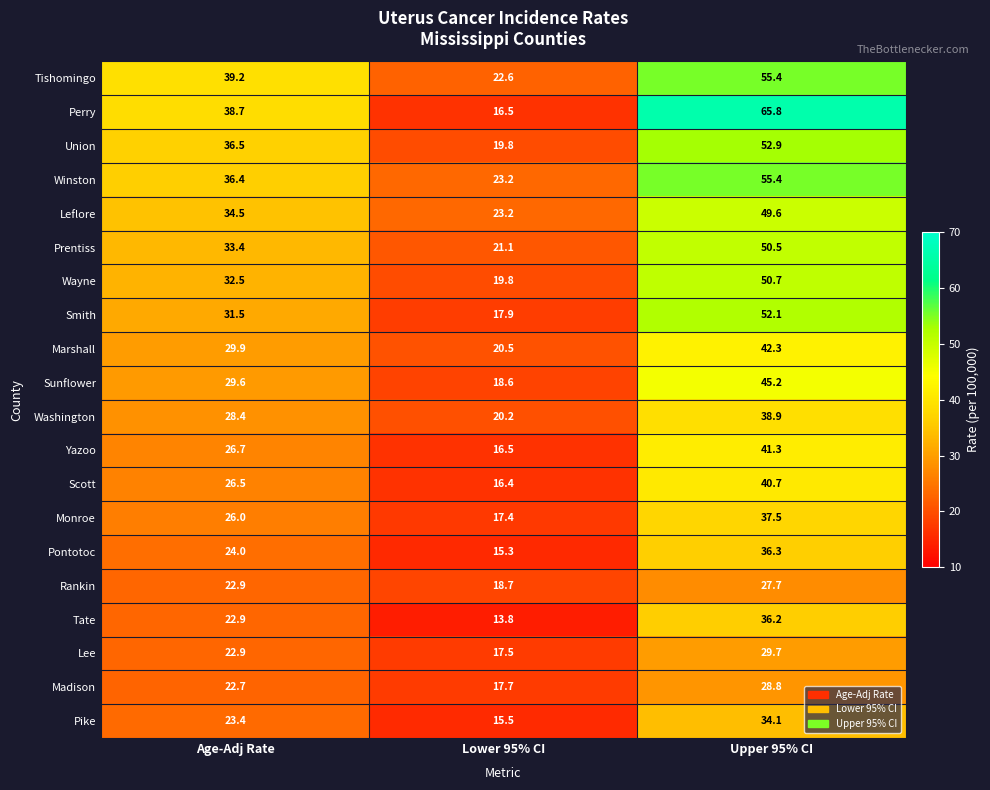

The value of Pontotoc at Lower 95% CI is 21.5. True or false?

False